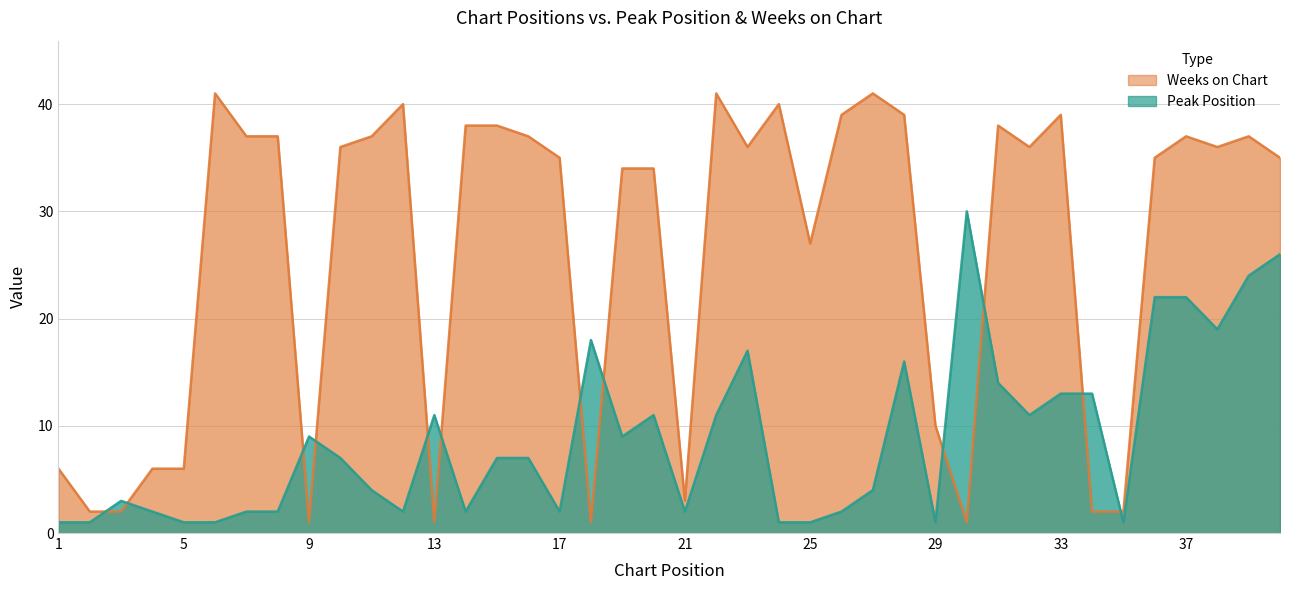

At which category does Weeks on Chart reach its first local valley?

9